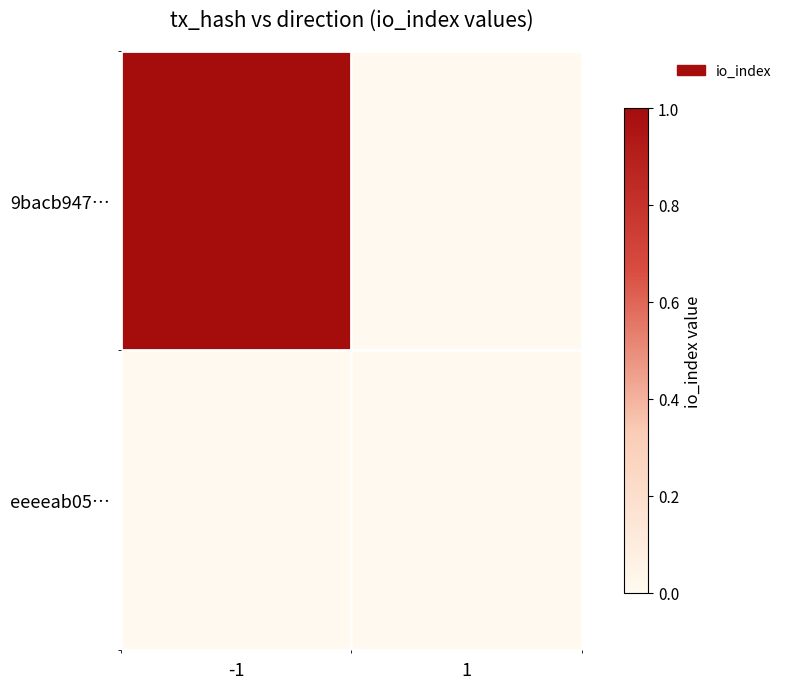

Rank the series at -1 from lowest to highest value.

eeeeab05…, 9bacb947…